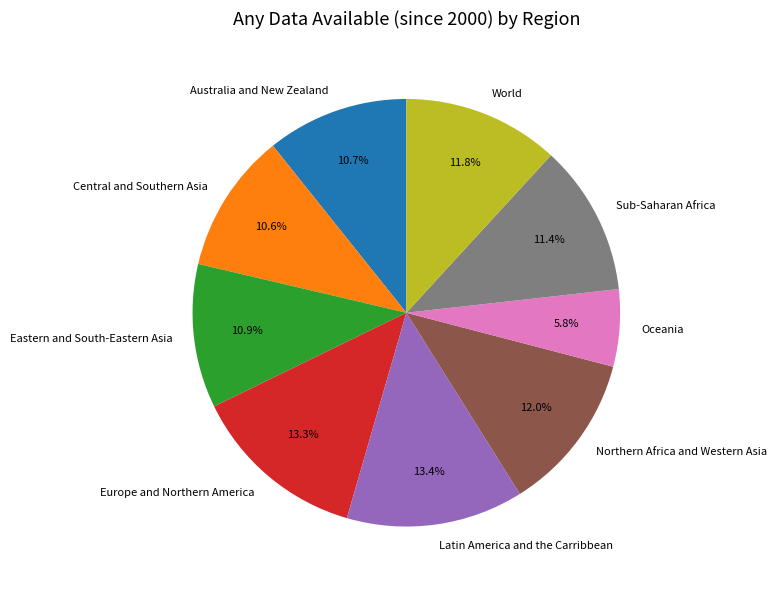

To the nearest percent, what is the difference between the Central and Southern Asia and Northern Africa and Western Asia slice percentages?

1%